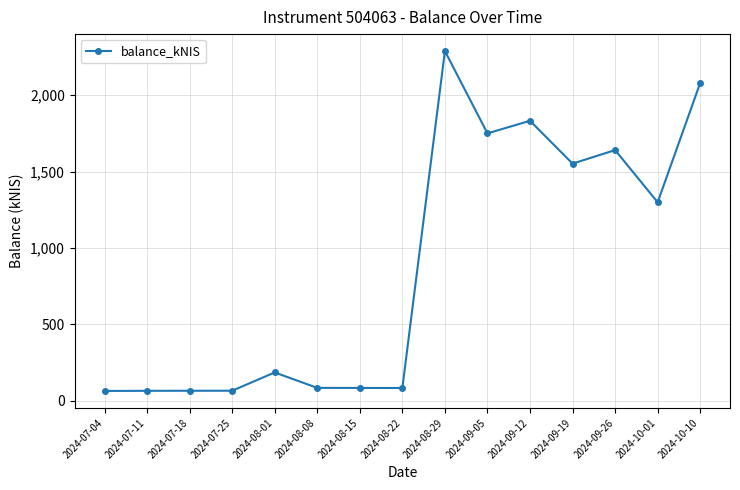

What is the maximum value shown in the chart?

2288.9